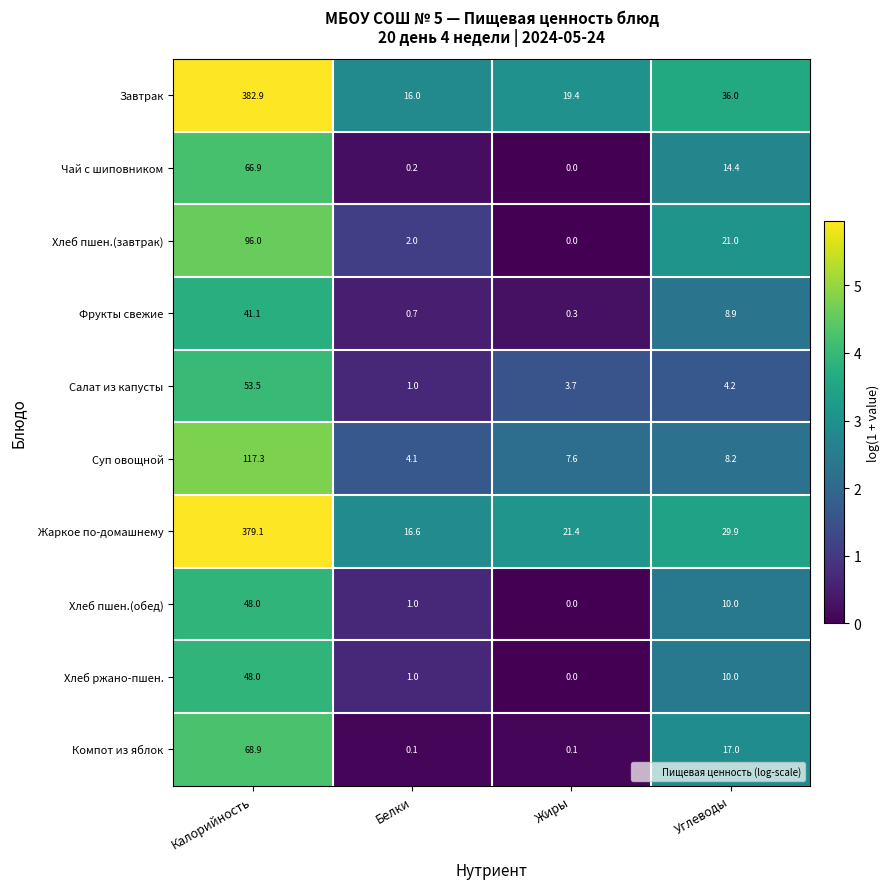

Is it true that Чай с шиповником equals 14.4 at Углеводы?

True